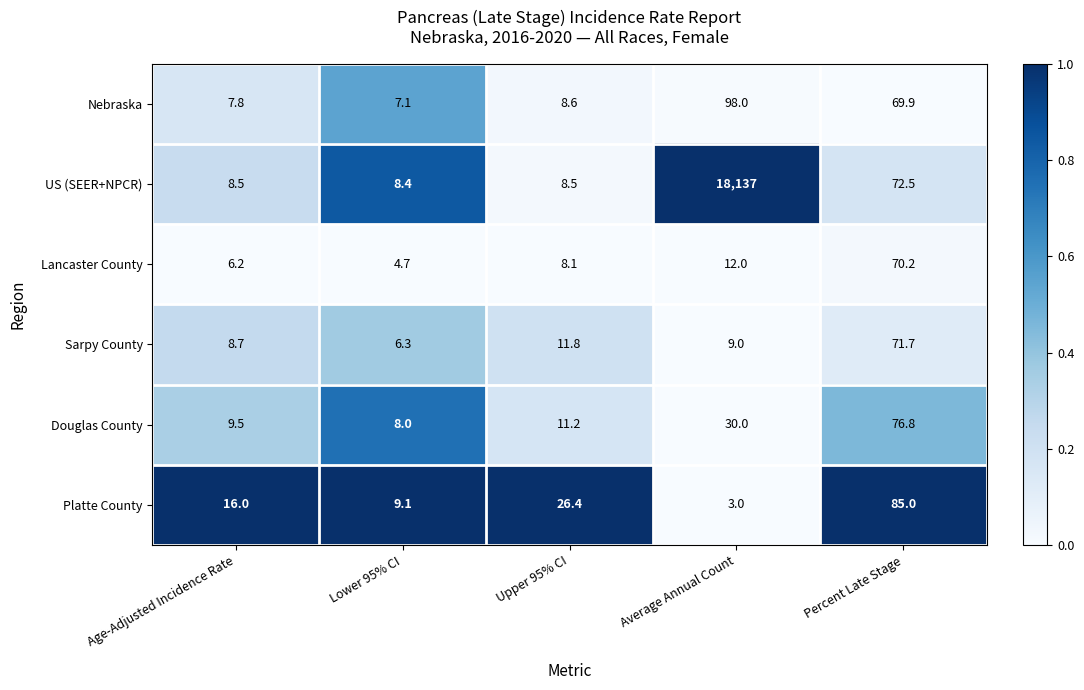

What is the difference between the maximum and minimum values in the Platte County series?

82.0